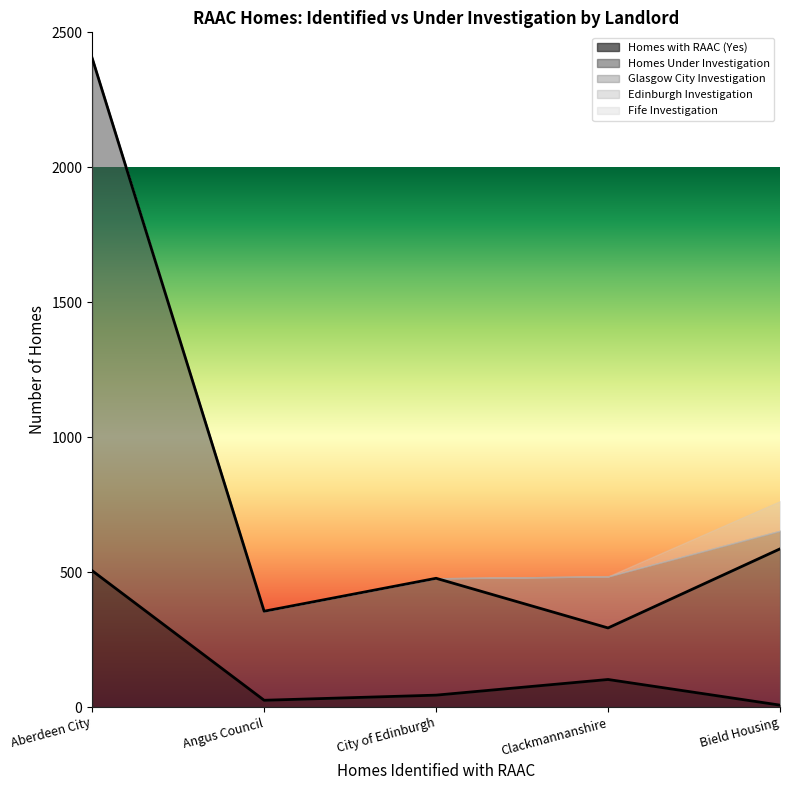

True or false: Edinburgh Investigation has a value of 0 at Clackmannanshire.

True